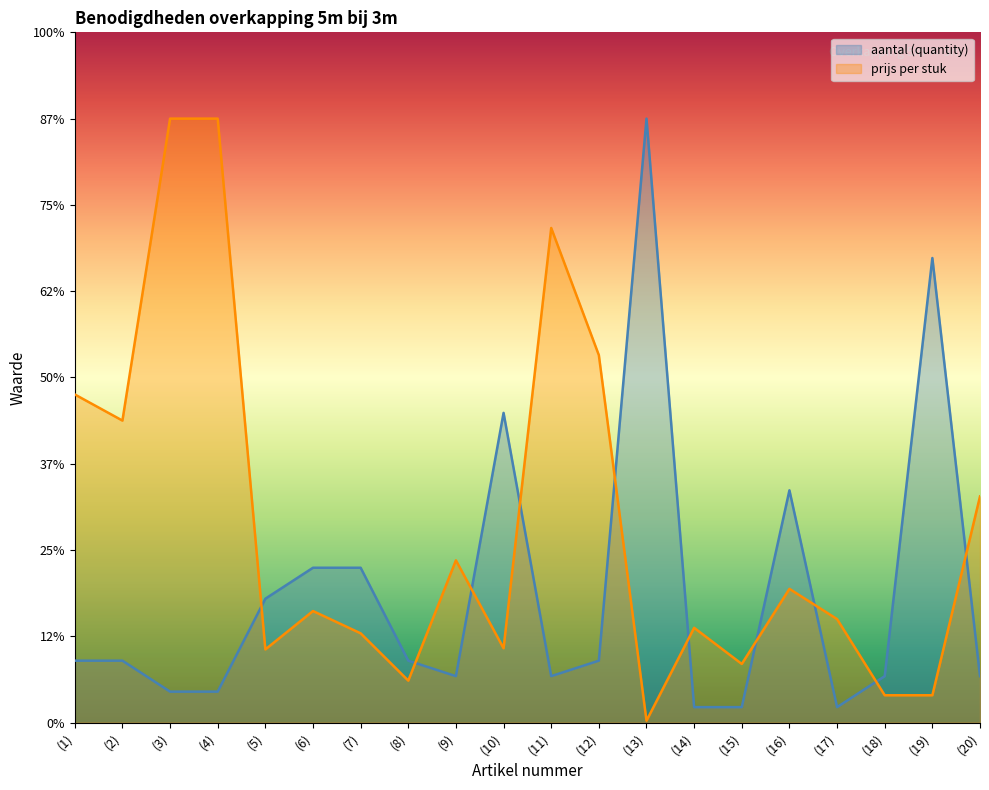

What is the label of the 19th point from the left?

(19)